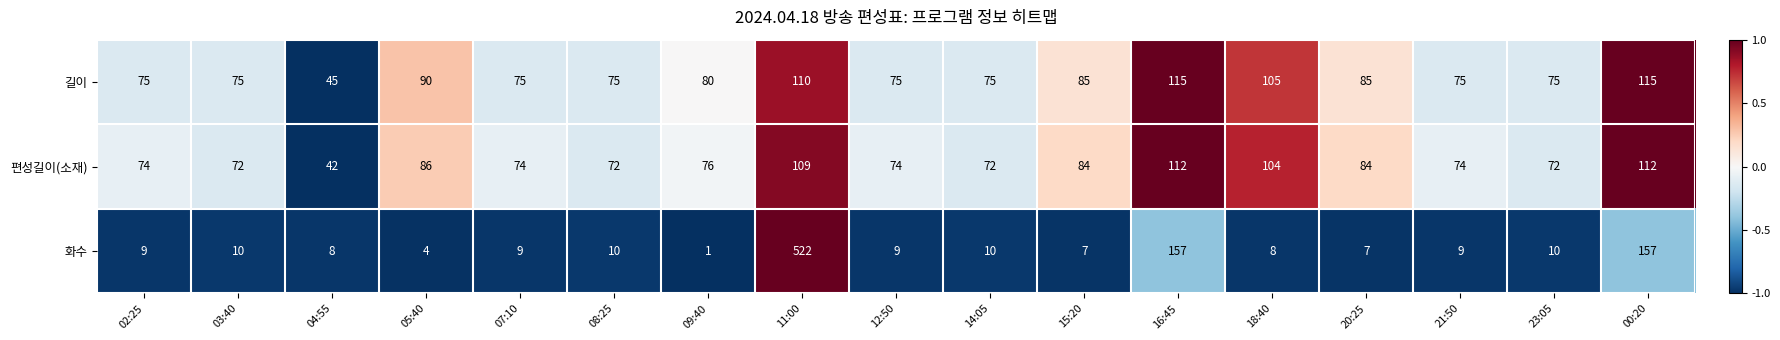

At which label is 길이 closest to 80?

09:40